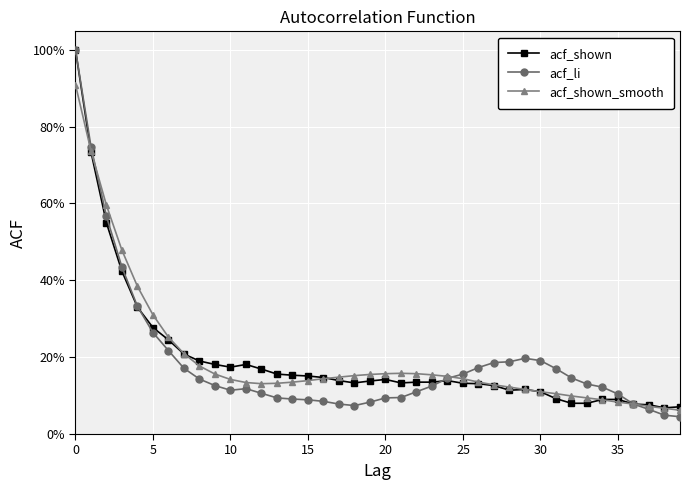

Does the chart have visible grid lines?

Yes